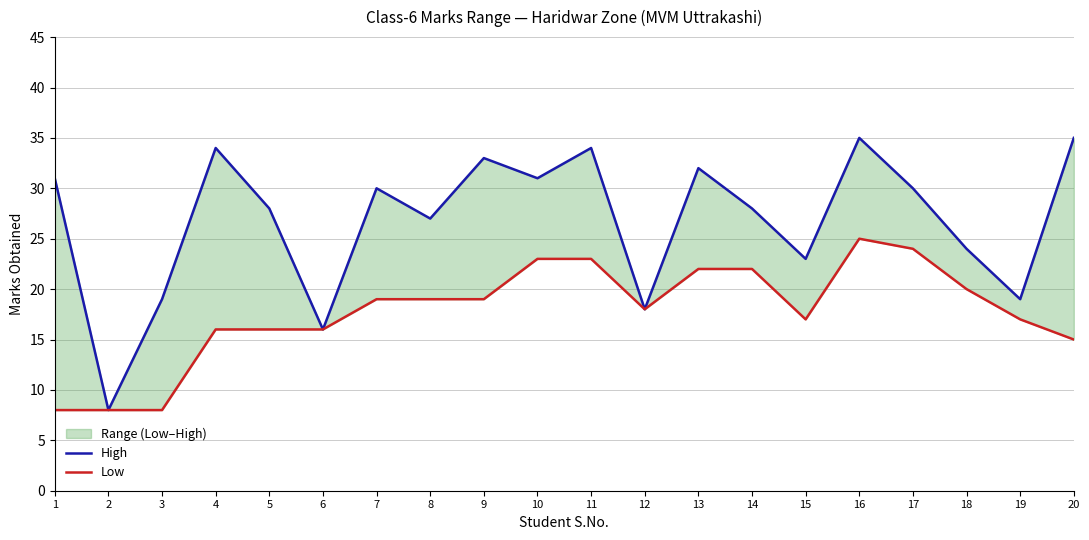

True or false: High has a value of 18 at 20.

False